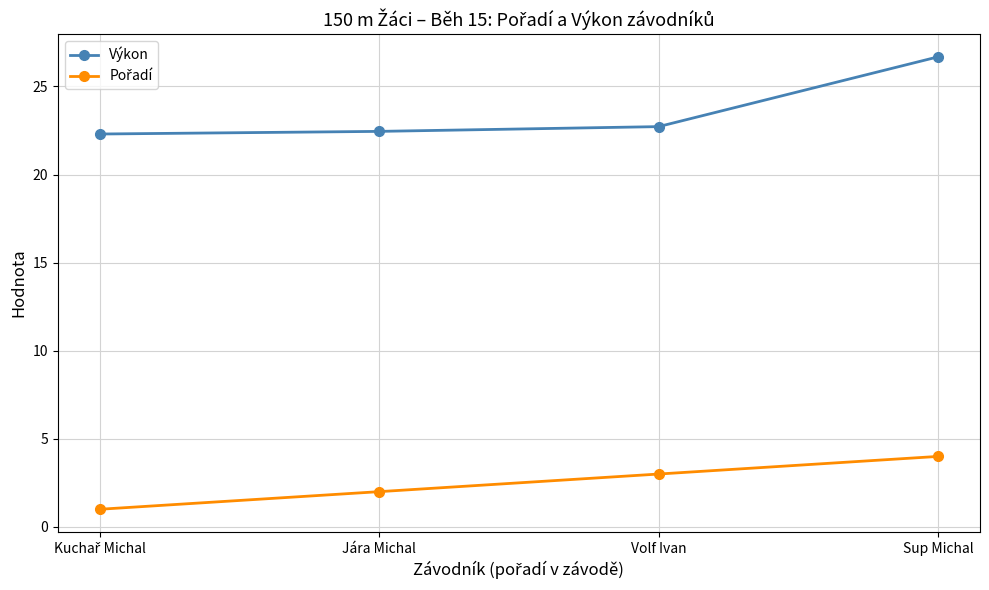

The Výkon series shows 36.3 at Volf Ivan. True or false?

False